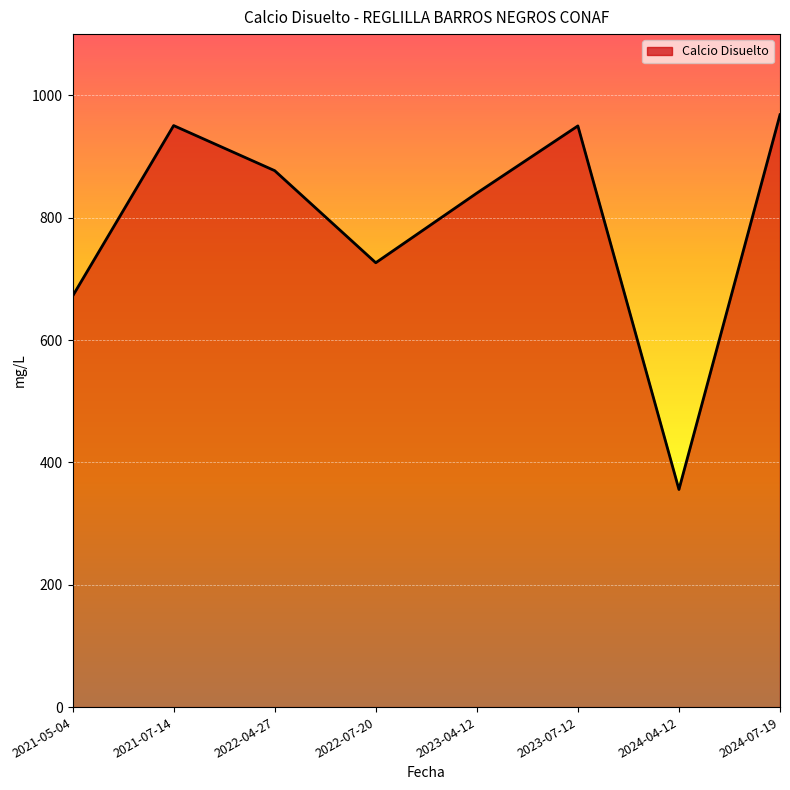

What is the difference between the maximum and minimum values?

612.5